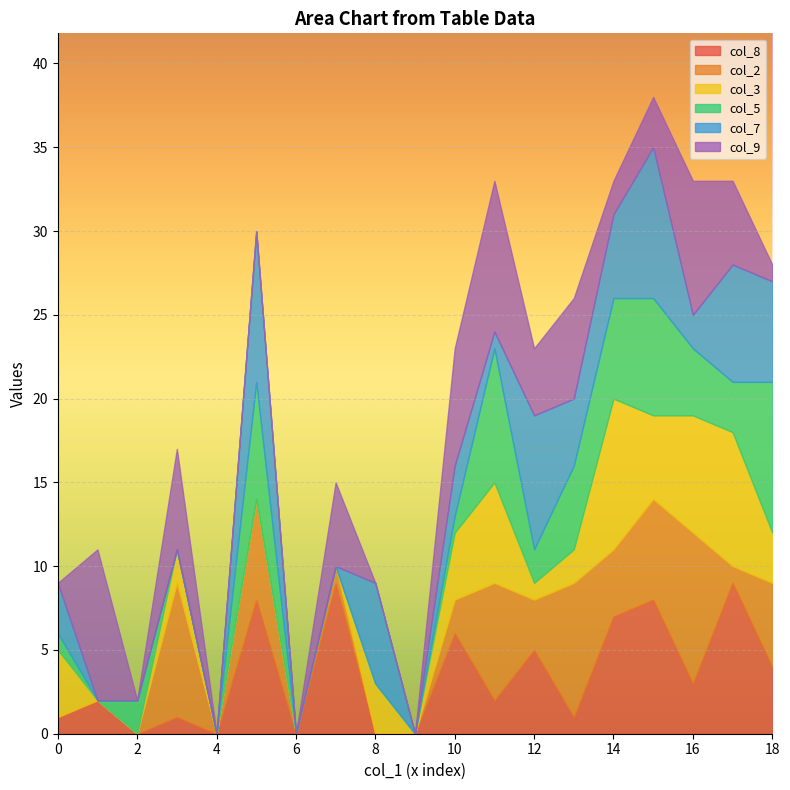

What is the total value across all series at 16?

33